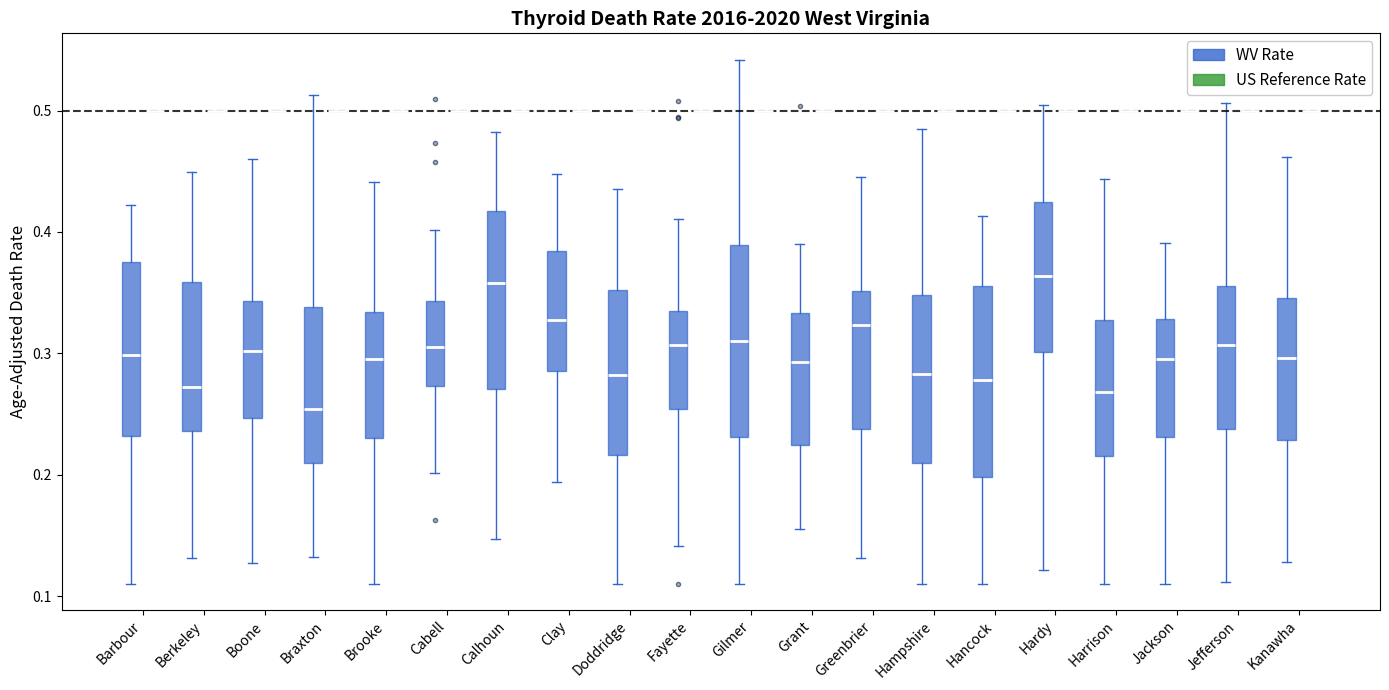

Where does the lower whisker of the box for Barbour (WV Rate) end on the y-axis? The values are not printed on the chart, so give them approximately, as read against the axis.

0.11